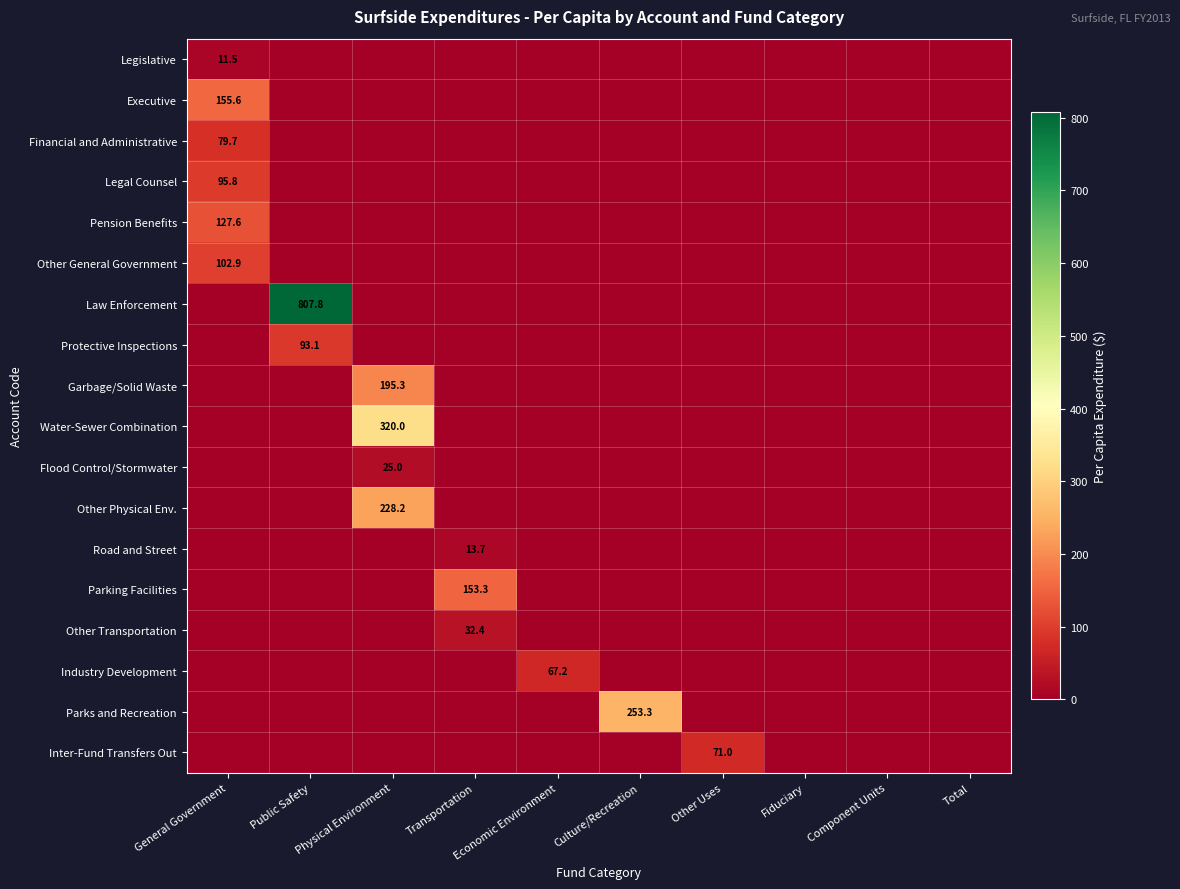

List the labels in order of Industry Development value, largest first.

Economic Environment, General Government, Public Safety, Physical Environment, Transportation, Culture/Recreation, Other Uses, Fiduciary, Component Units, Total